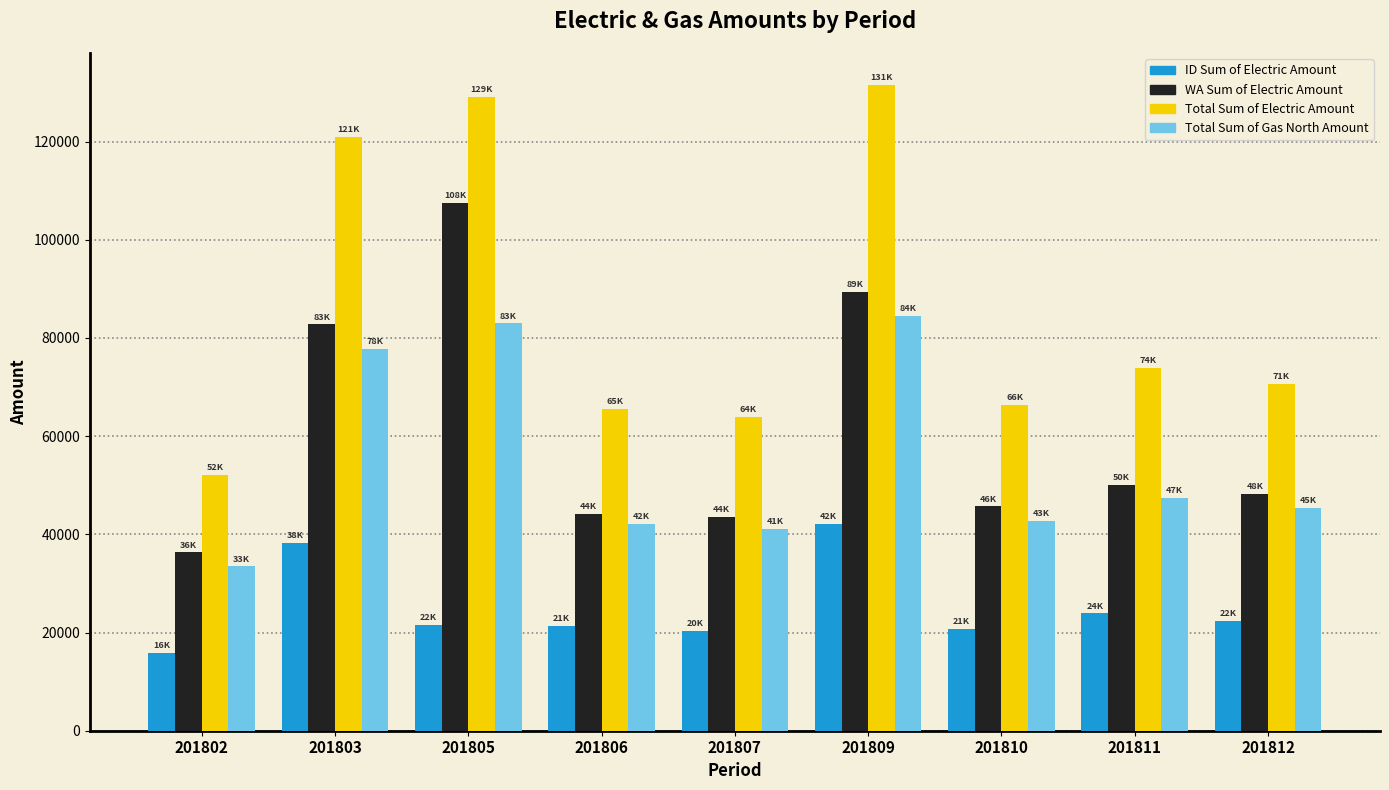

List the series in order of their peak value, lowest first.

ID Sum of Electric Amount, Total Sum of Gas North Amount, WA Sum of Electric Amount, Total Sum of Electric Amount